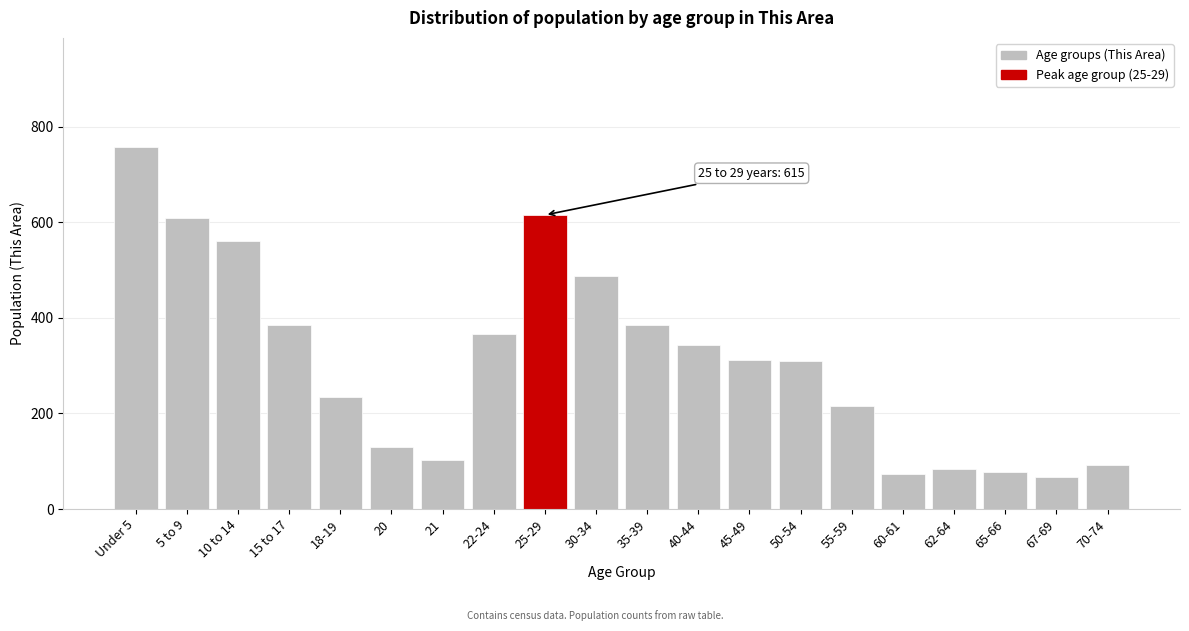

What is the label of the 11th bar from the right?

30-34